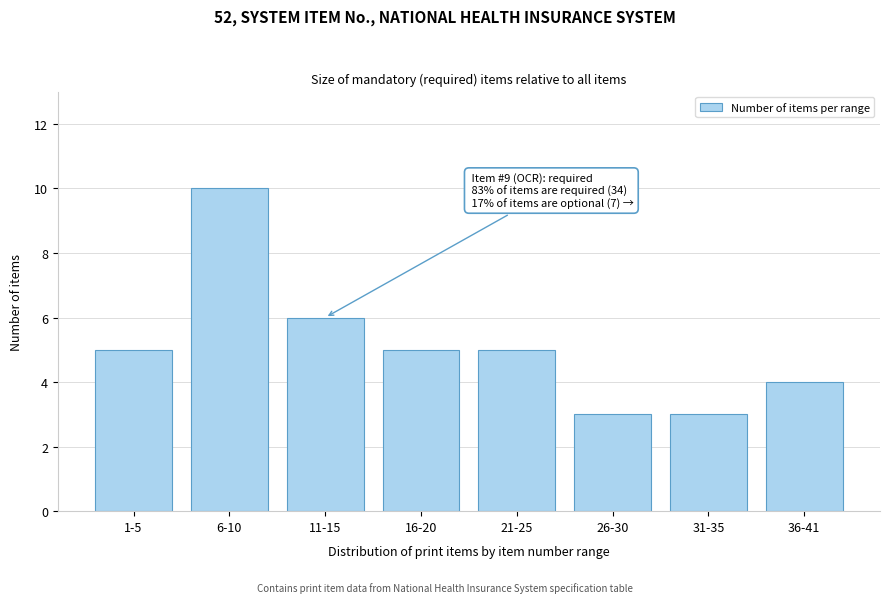

Reading left to right, what are all the values shown in this chart?

1-5=5	6-10=10	11-15=6	16-20=5	21-25=5	26-30=3	31-35=3	36-41=4